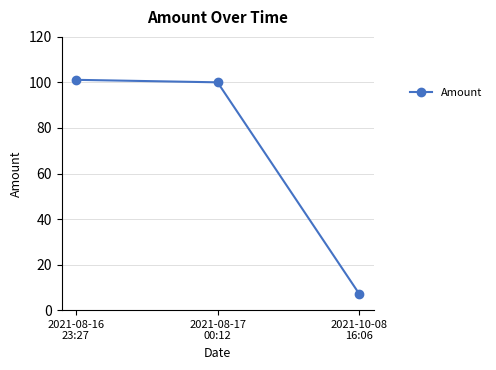

Which category has the lowest value across all series?

2021-10-08
16:06